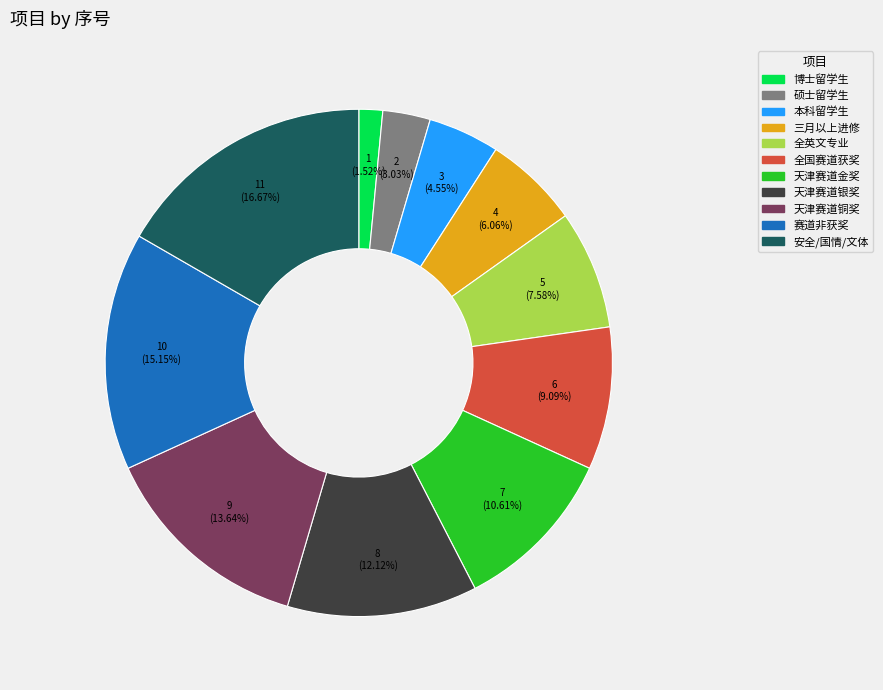

Is there any slice that represents more than half of the pie?

No